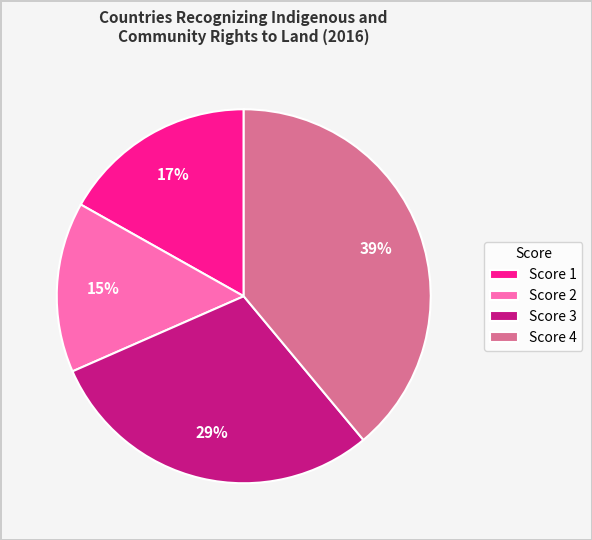

Which slice is the largest?

Score 4